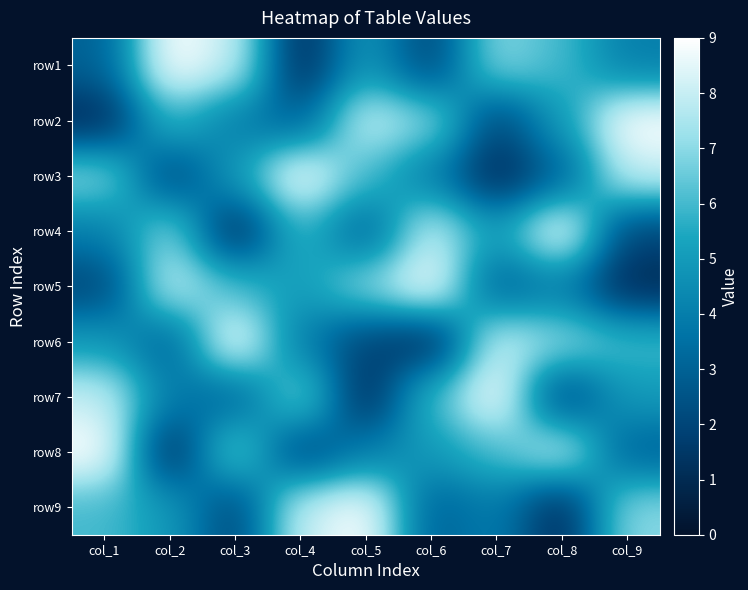

At col_3, list the series in order from smallest to largest.

row4, row9, row7, row2, row3, row5, row8, row1, row6